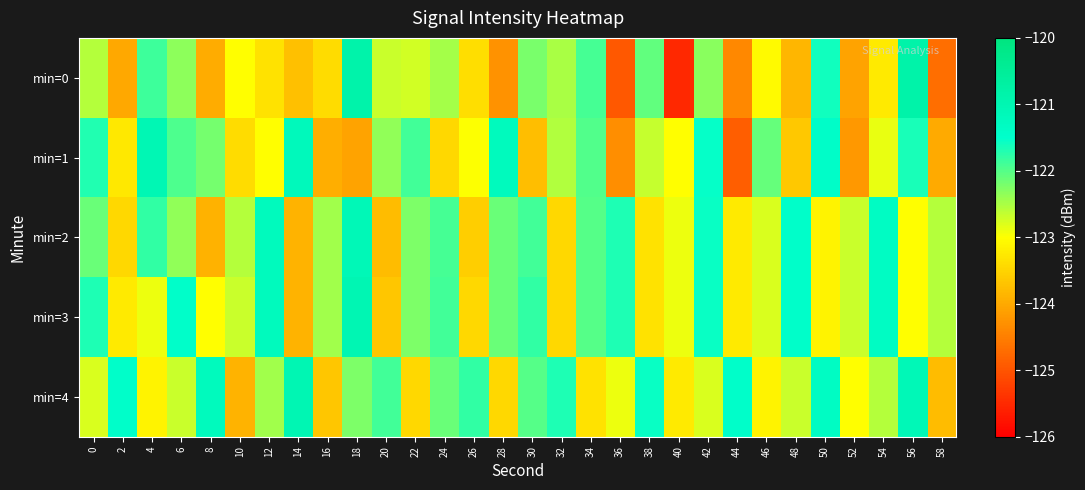

Between 38 and 44, which series saw the biggest shift?

min=0